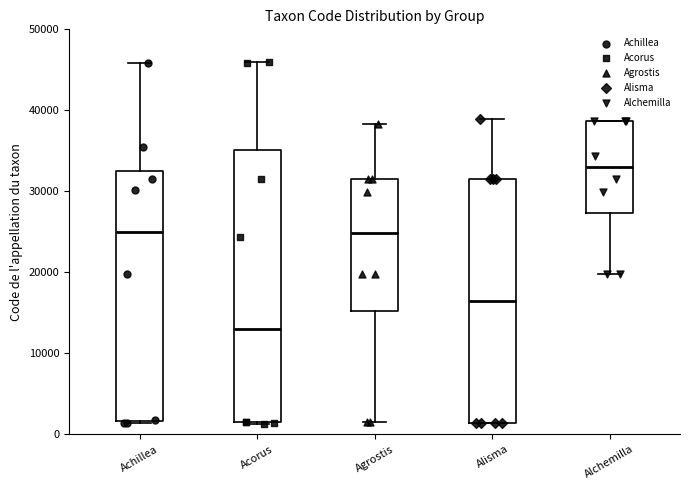

Reading left to right, read every box against the y-axis: the position of its median line, the range the box covers, and the ends of its whiskers. The values are not printed on the chart, so give them approximately, as read against the axis.

Achillea: median 25000, box 2000 to 33000, whiskers 1000 to 46000
Acorus: median 13000, box 2000 to 35000, whiskers 1000 to 46000
Agrostis: median 25000, box 15000 to 32000, whiskers 2000 to 38000
Alisma: median 16000, box 1000 to 32000, whiskers 1000 to 39000
Alchemilla: median 33000, box 27000 to 39000, whiskers 20000 to 39000